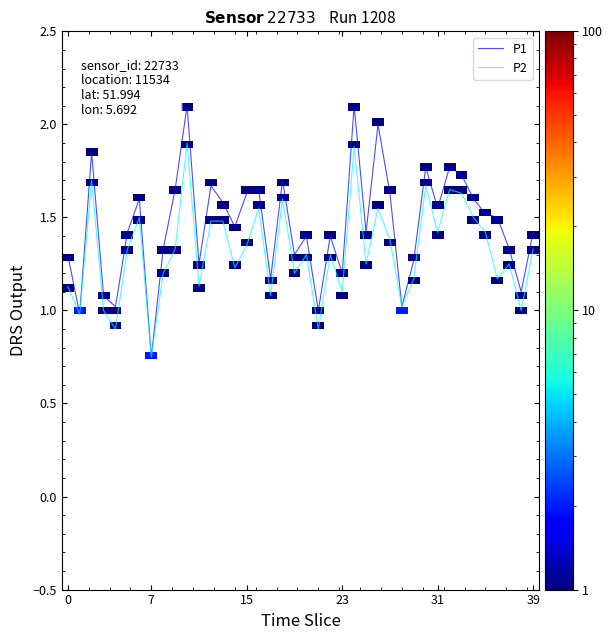

Which series has the largest total across all categories?

P1